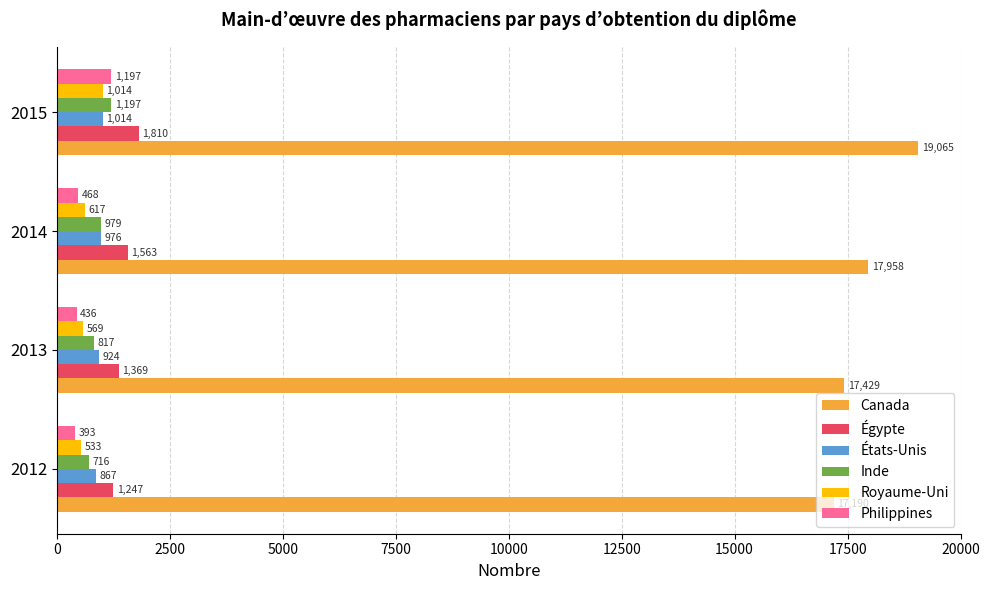

What are all the series names shown in the legend?

Canada, Égypte, États-Unis, Inde, Royaume-Uni, Philippines